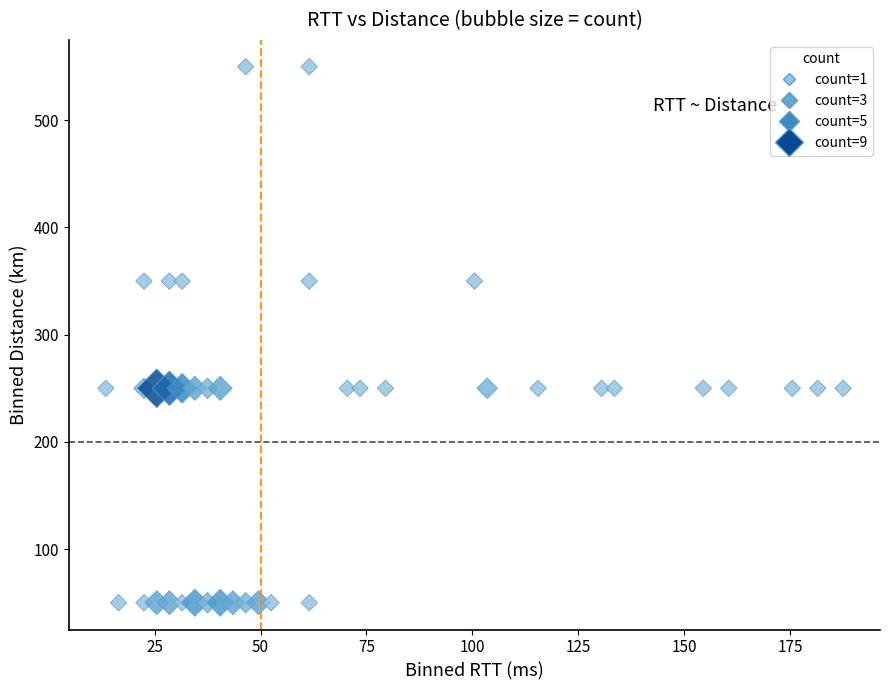

What is the range of Y values (max minus min)?

500